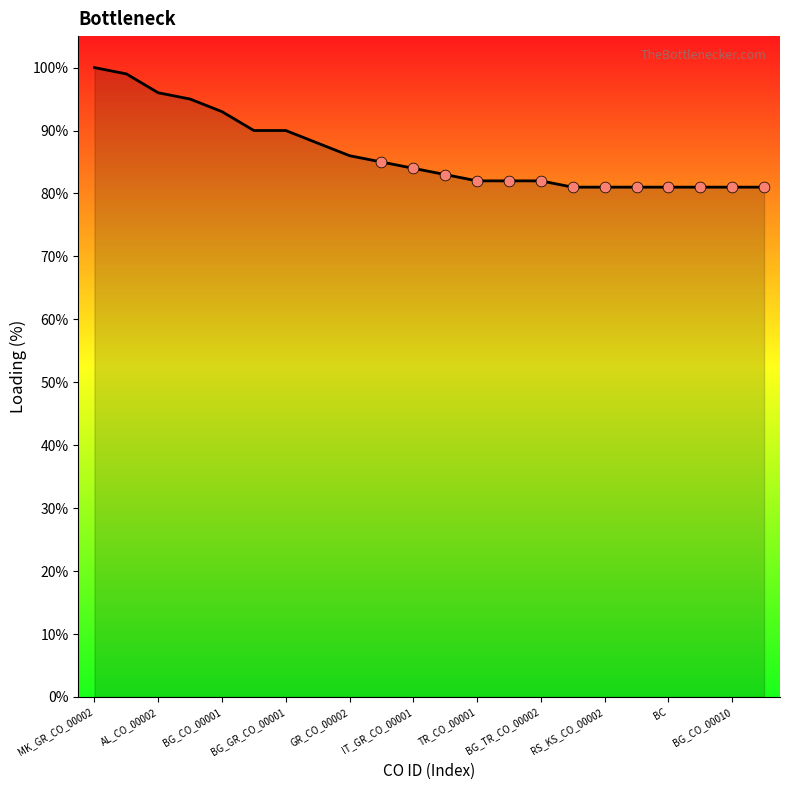

What is the minimum value shown in the chart?

81